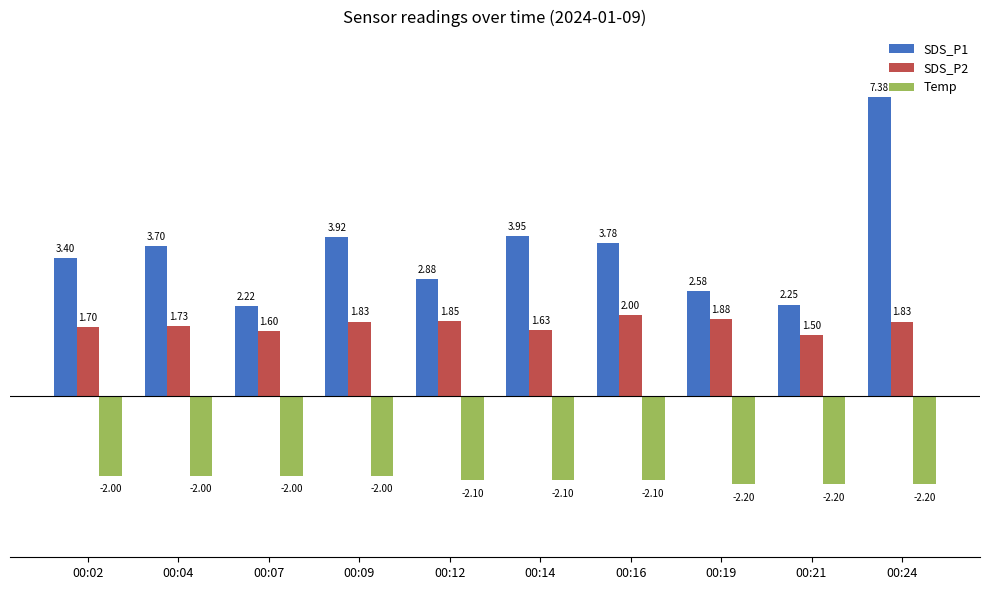

How many values in the SDS_P1 series are below 3?

4